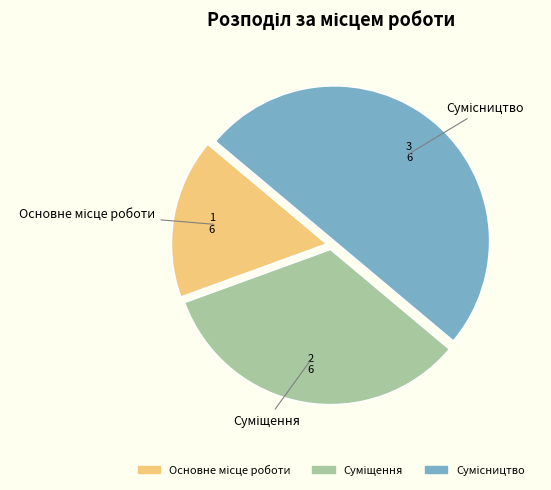

Count the number of slices in the pie.

3